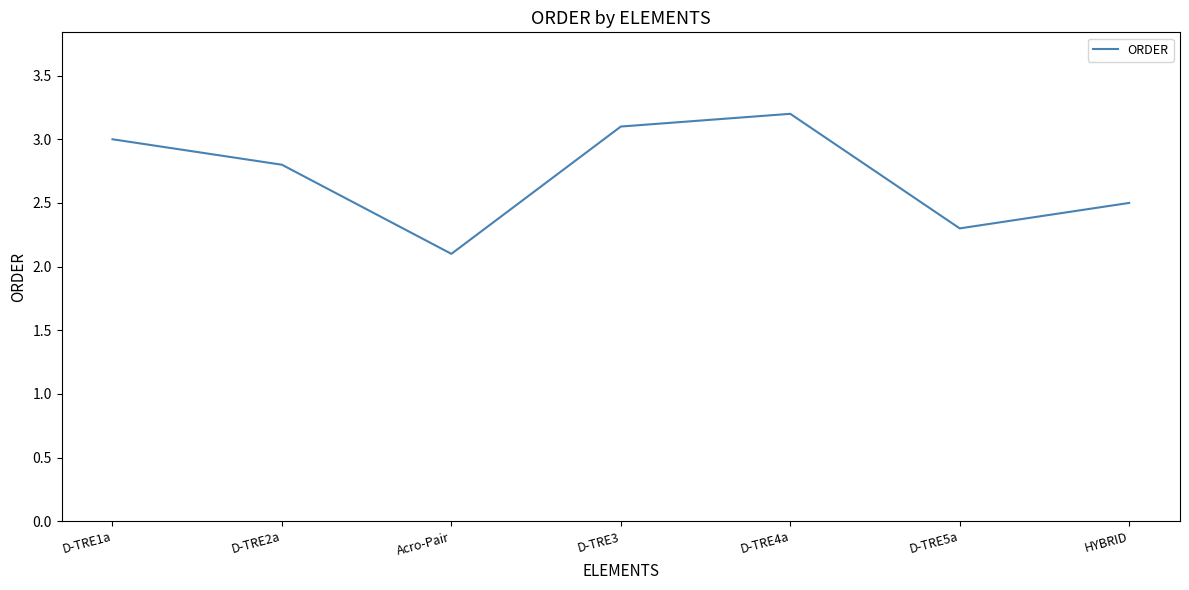

Reading right to left, list all the values displayed in this chart.

HYBRID=2.5	D-TRE5a=2.3	D-TRE4a=3.2	D-TRE3=3.1	Acro-Pair=2.1	D-TRE2a=2.8	D-TRE1a=3.0